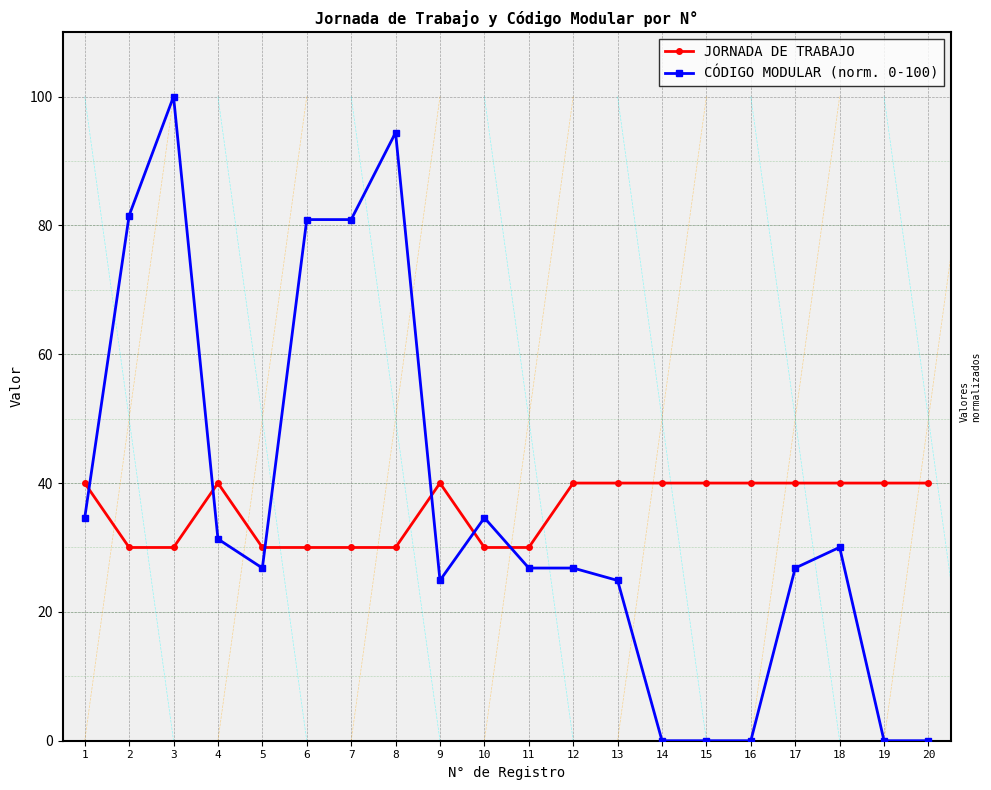

How many times do CÓDIGO MODULAR (norm. 0-100) and JORNADA DE TRABAJO cross each other?

6